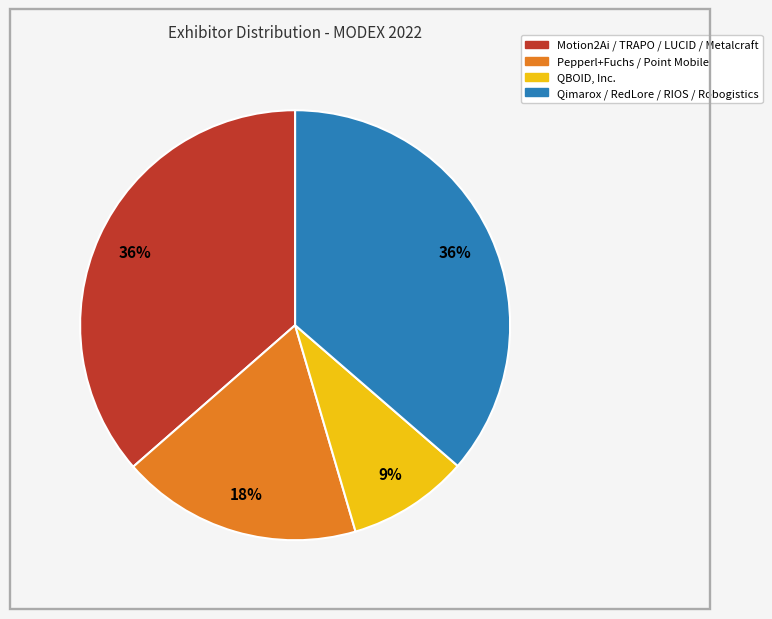

Is there a majority slice in this chart?

No